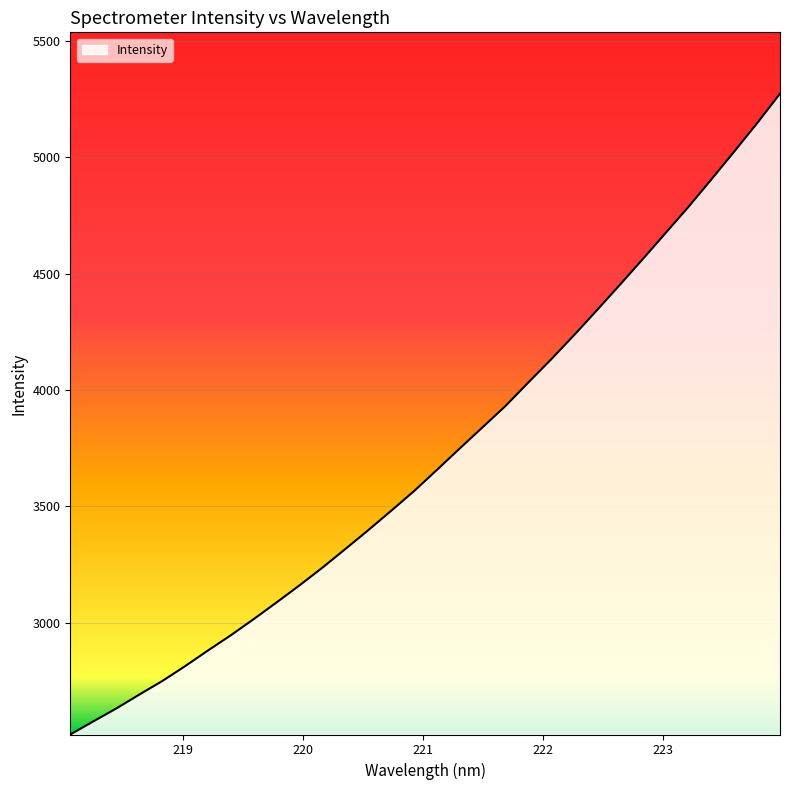

What is the smallest value displayed?

2519.3